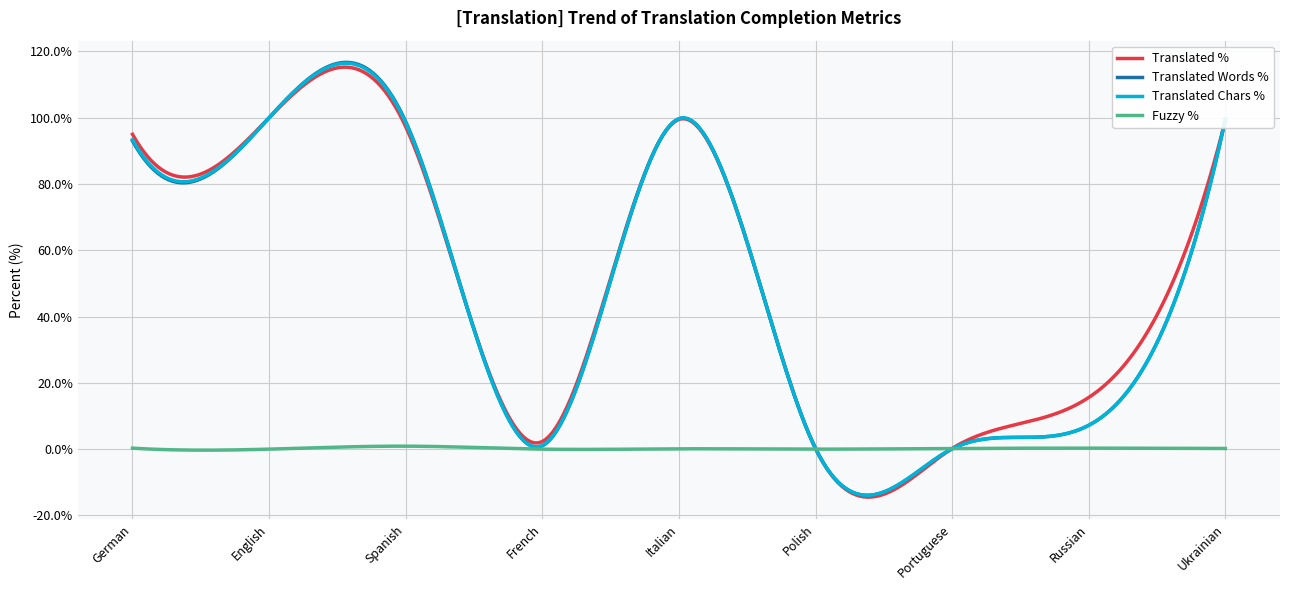

Which series has the largest range (max minus min)?

Translated Words %